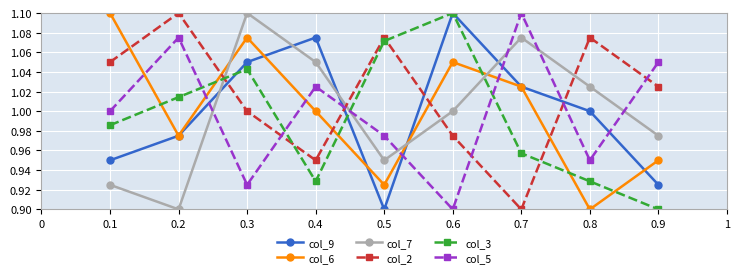

The col_5 series shows 1.4 at 0.9. True or false?

False